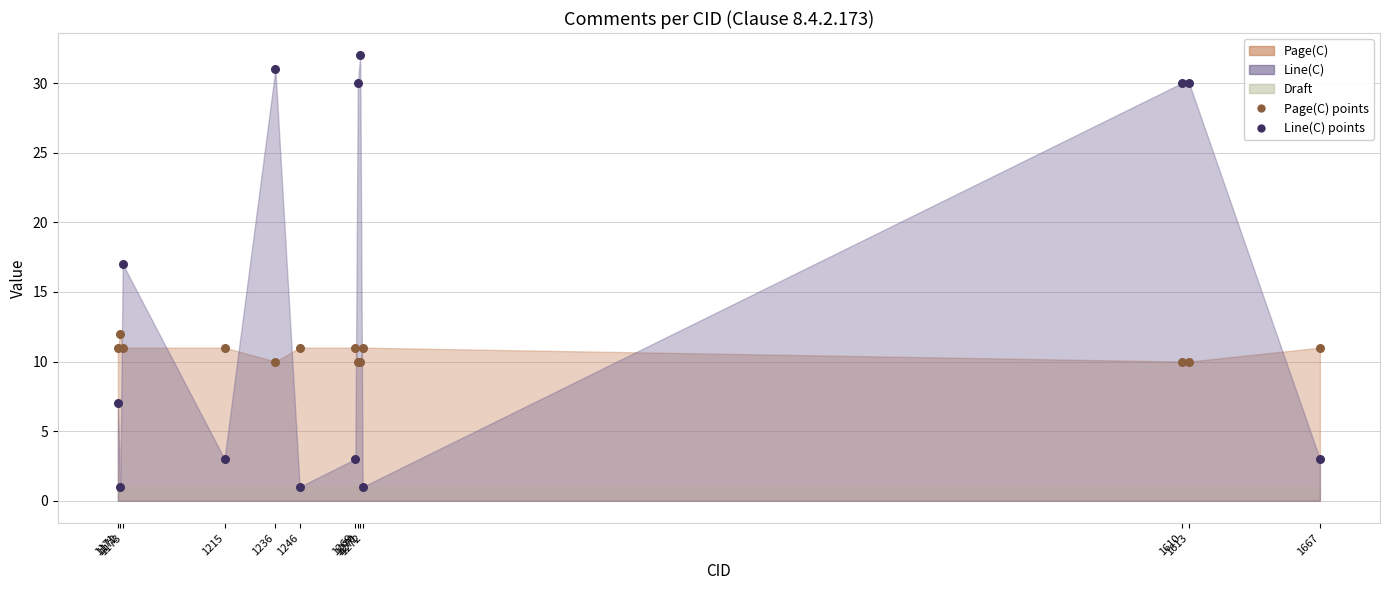

Which series contains the lowest Y value?

Line(C) points